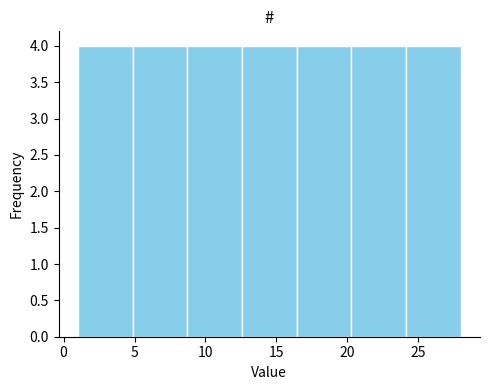

How tall is the bar that spans 16.5 to 20.5 on the x-axis? Neither the bar edges nor the heights are printed on the chart, so give them approximately, as read against the axes.

4